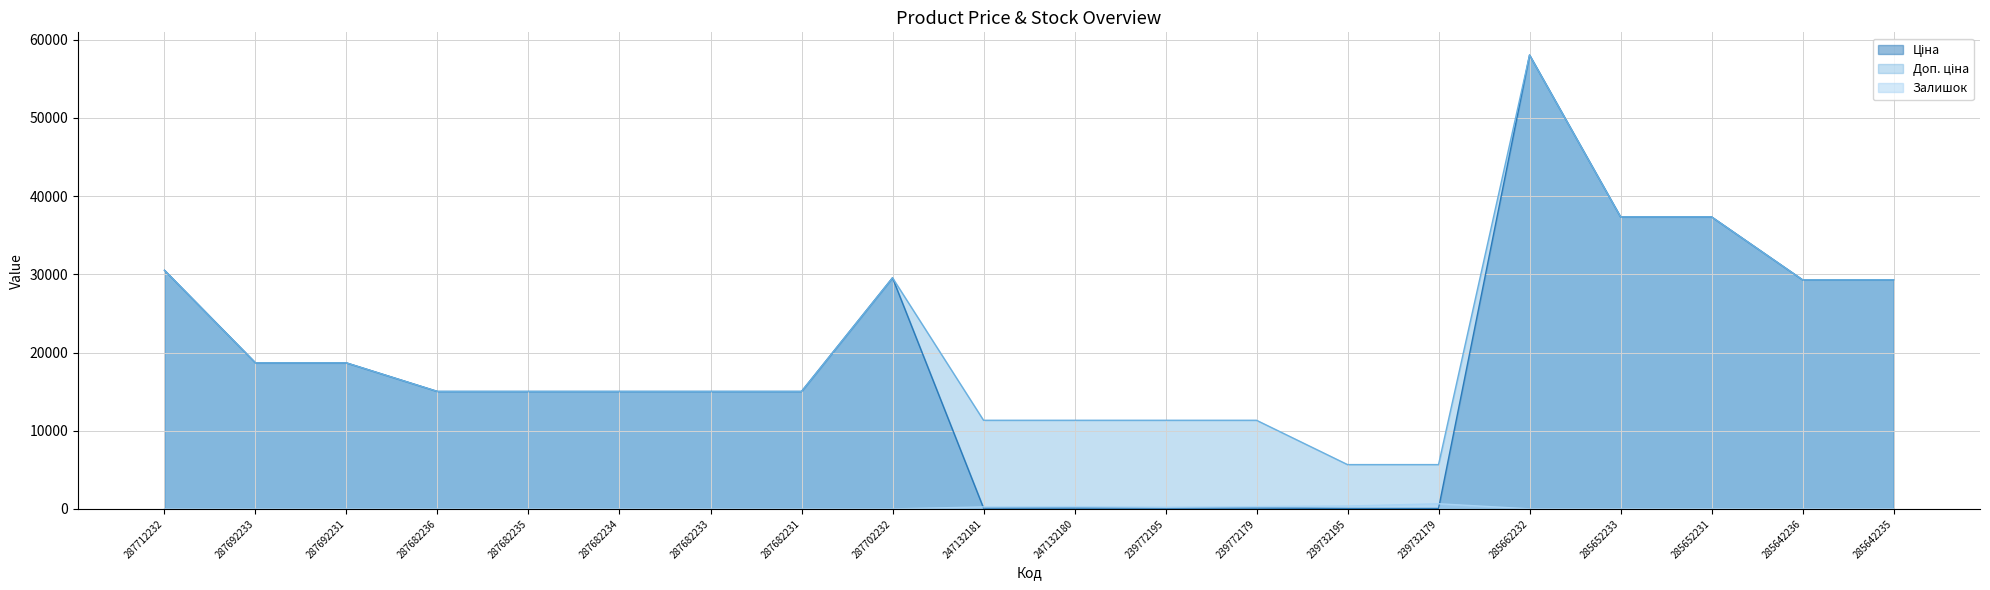

True or false: Доп. ціна and Ціна intersect in this chart.

False